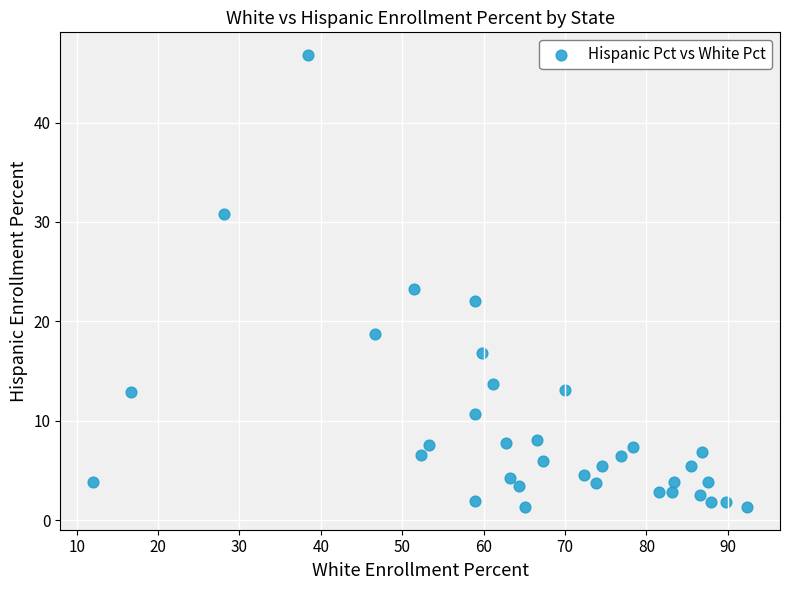

What Y value in the scatter plot is closest to 24?

23.2